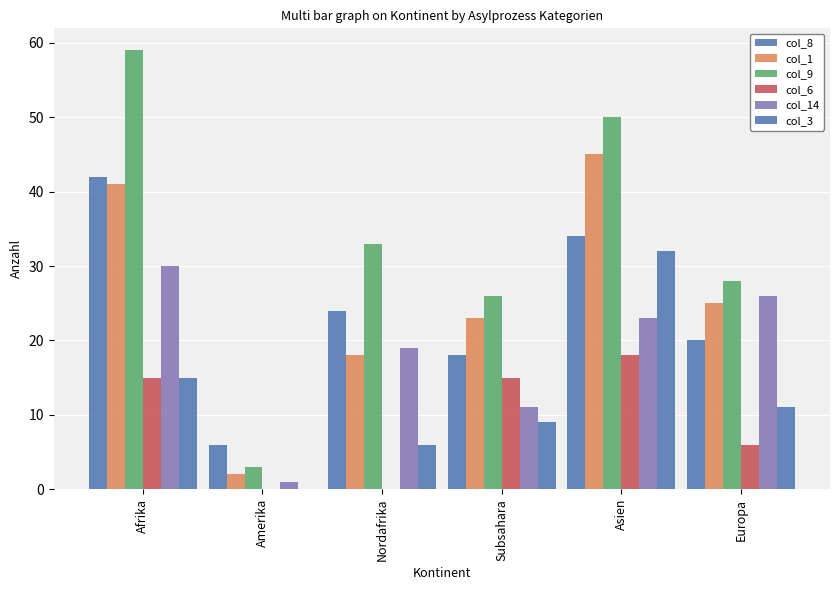

How many groups of bars are there?

6